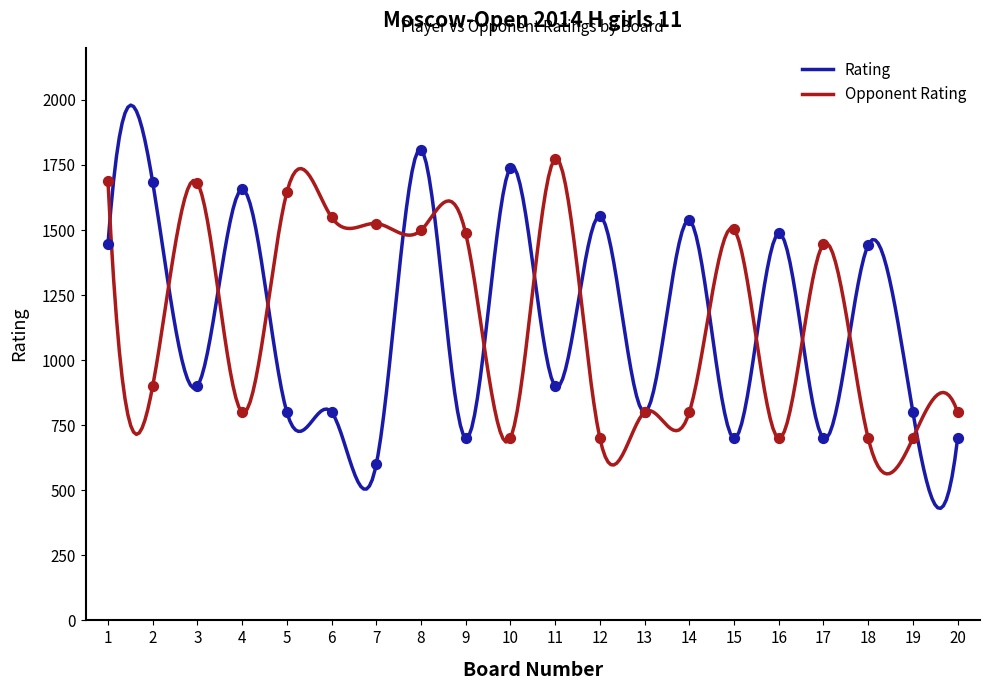

What is the ratio of the value at 18 to the value at 15?

2.1